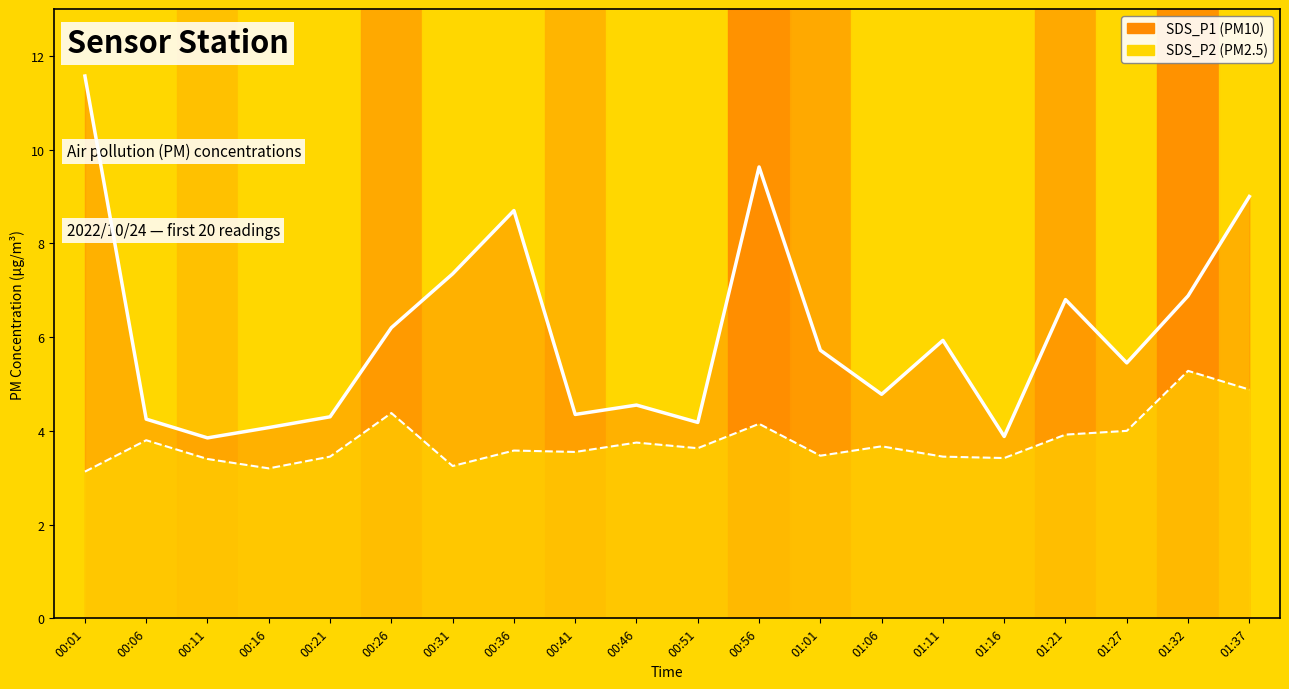

Which category has the highest value in the SDS_P1 line series?

00:01